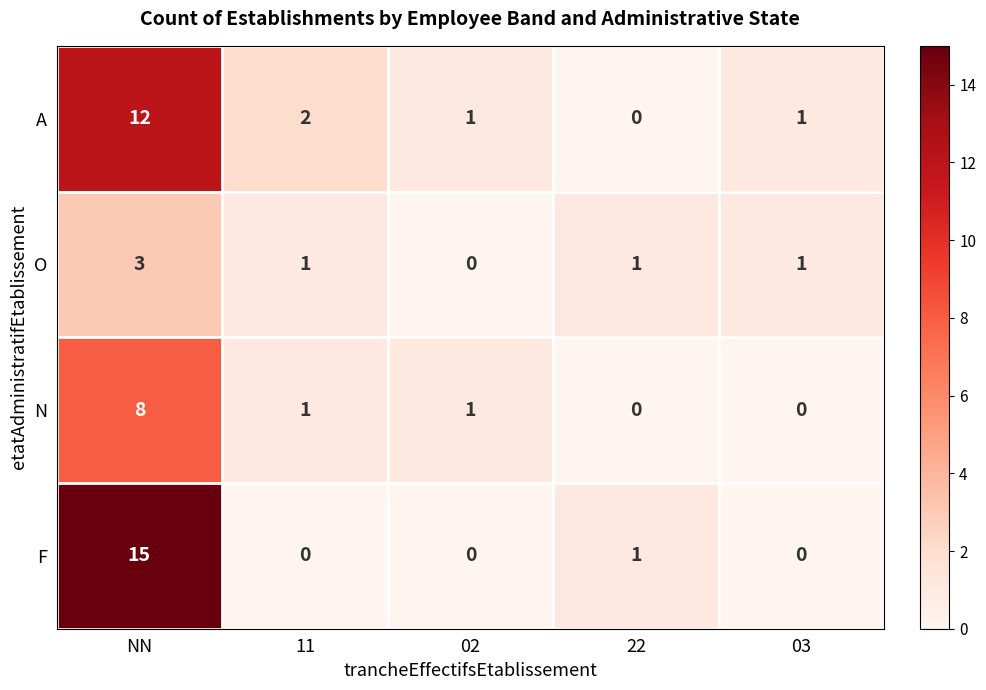

What is the difference between the maximum and minimum values in the F series?

15